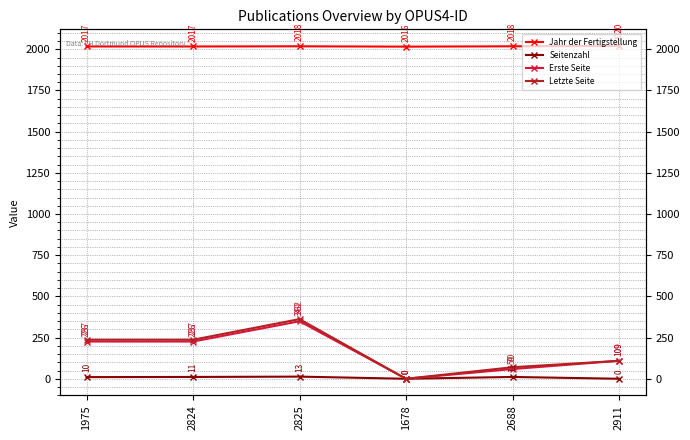

The value of Jahr der Fertigstellung at 2911 is 2020. True or false?

True